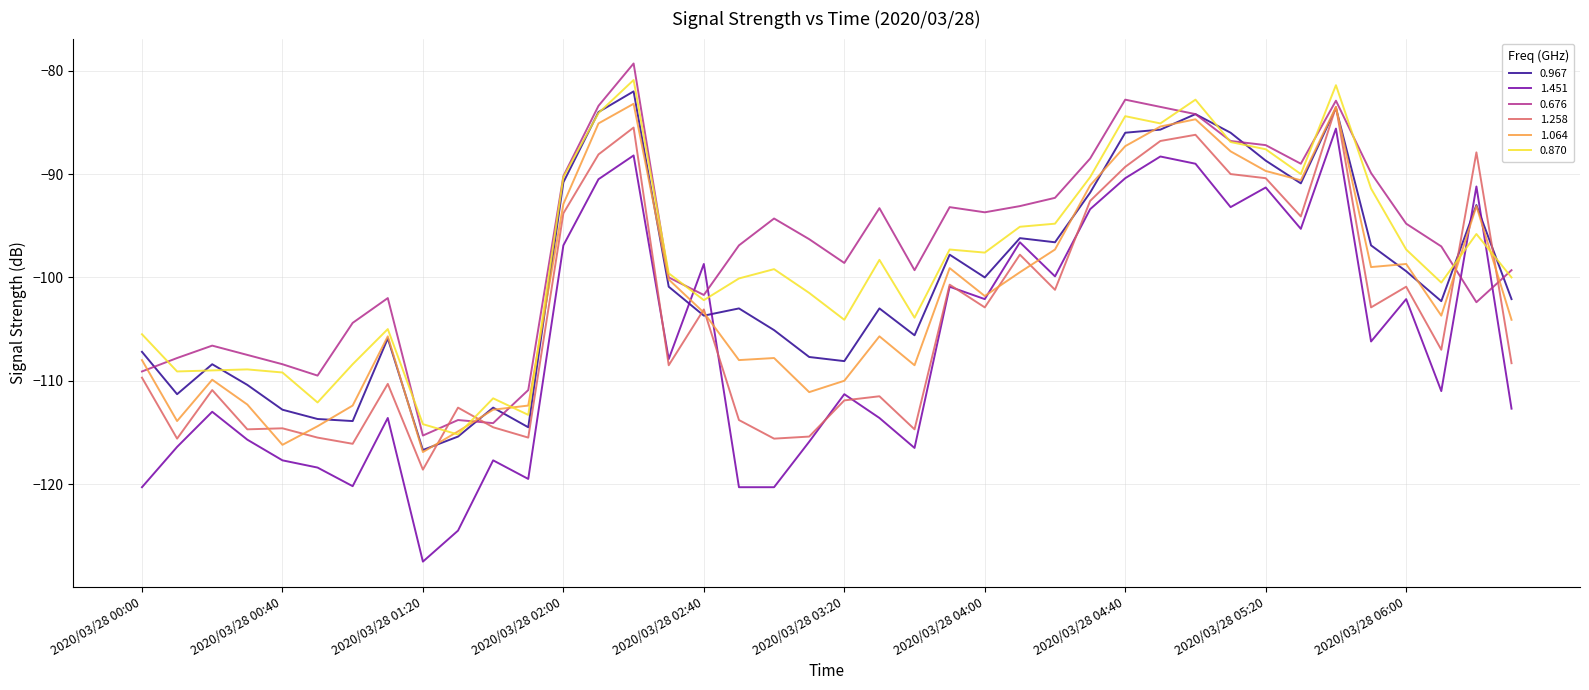

Does the chart have visible grid lines?

Yes